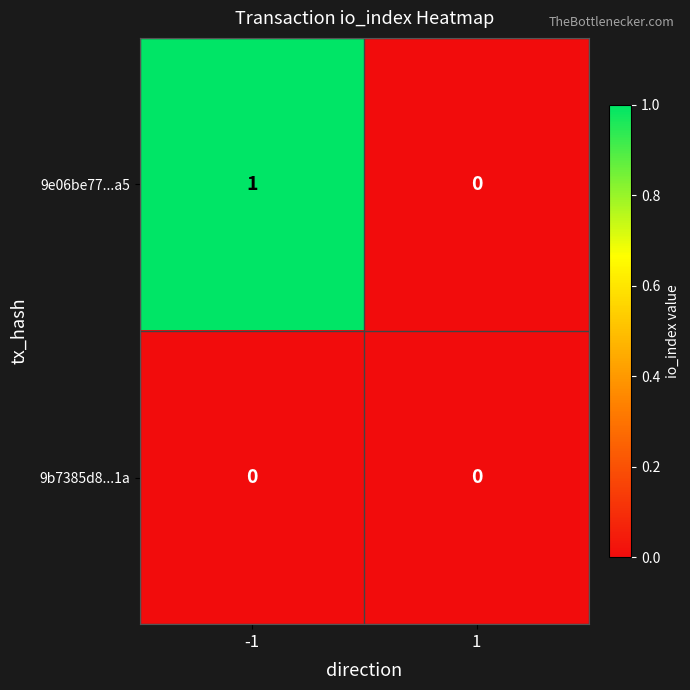

Rank the series by their average value, from lowest to highest.

9b7385d8...1a, 9e06be77...a5